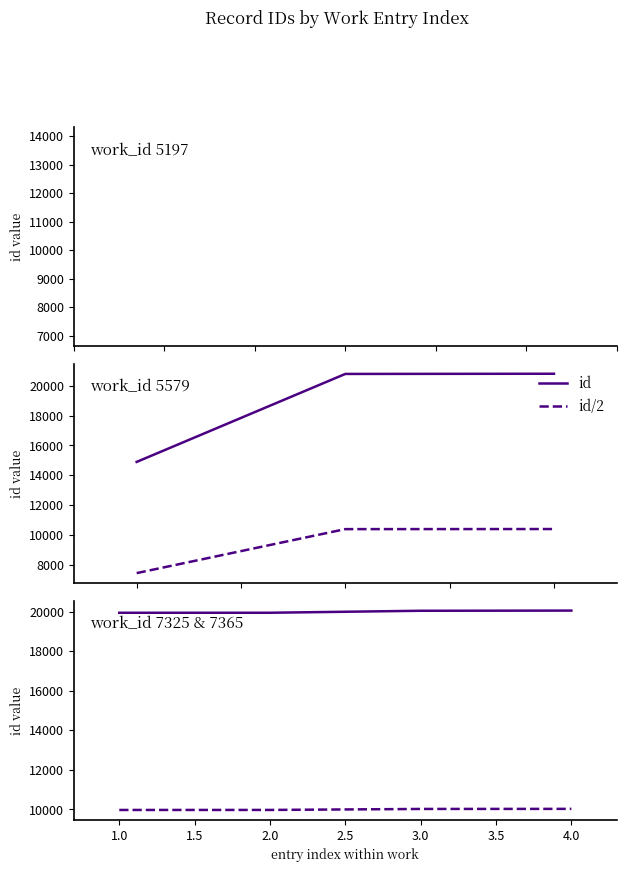

True or false: id (solid) and id/2 (dashed) cross at least once.

False